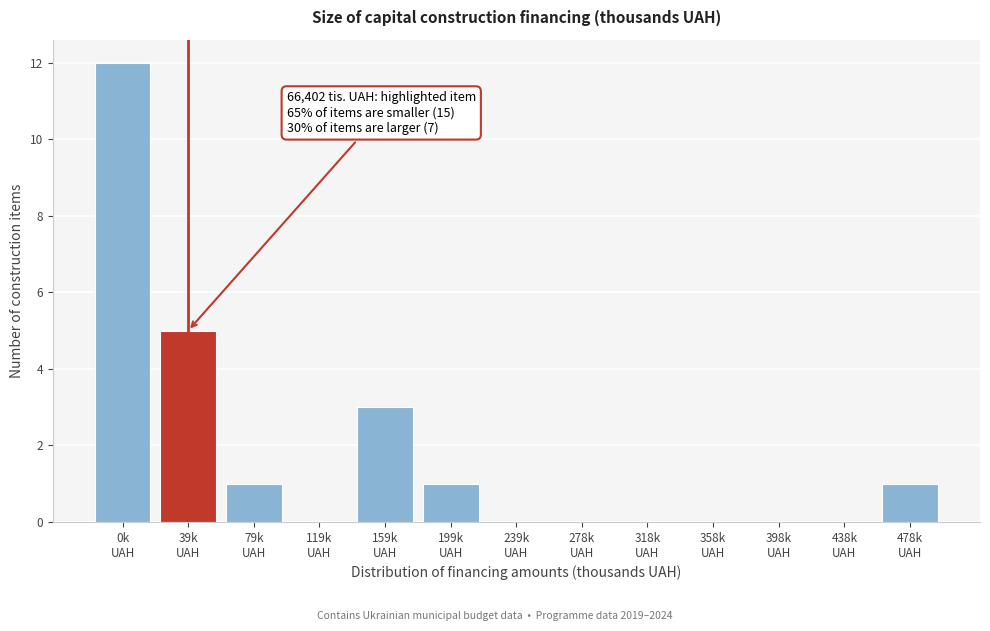

What is the sum of all values?

23